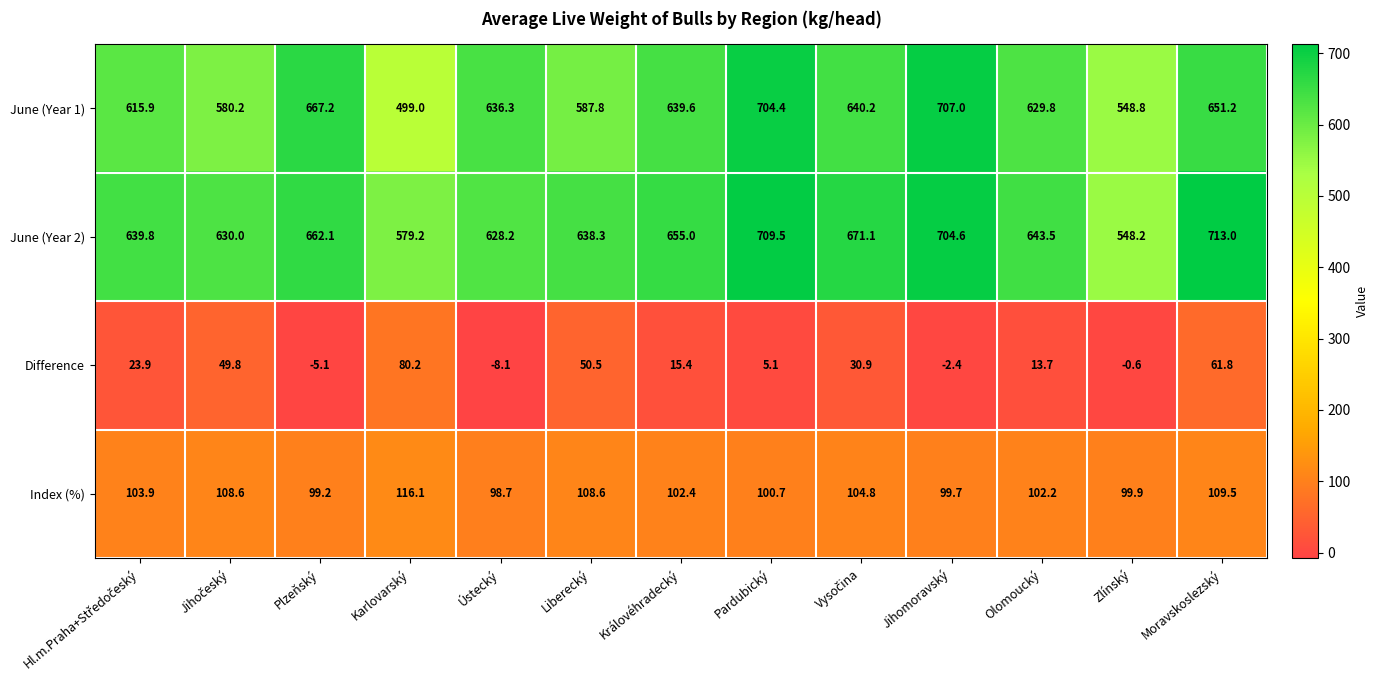

At which category is the sum across all series the highest?

Moravskoslezský